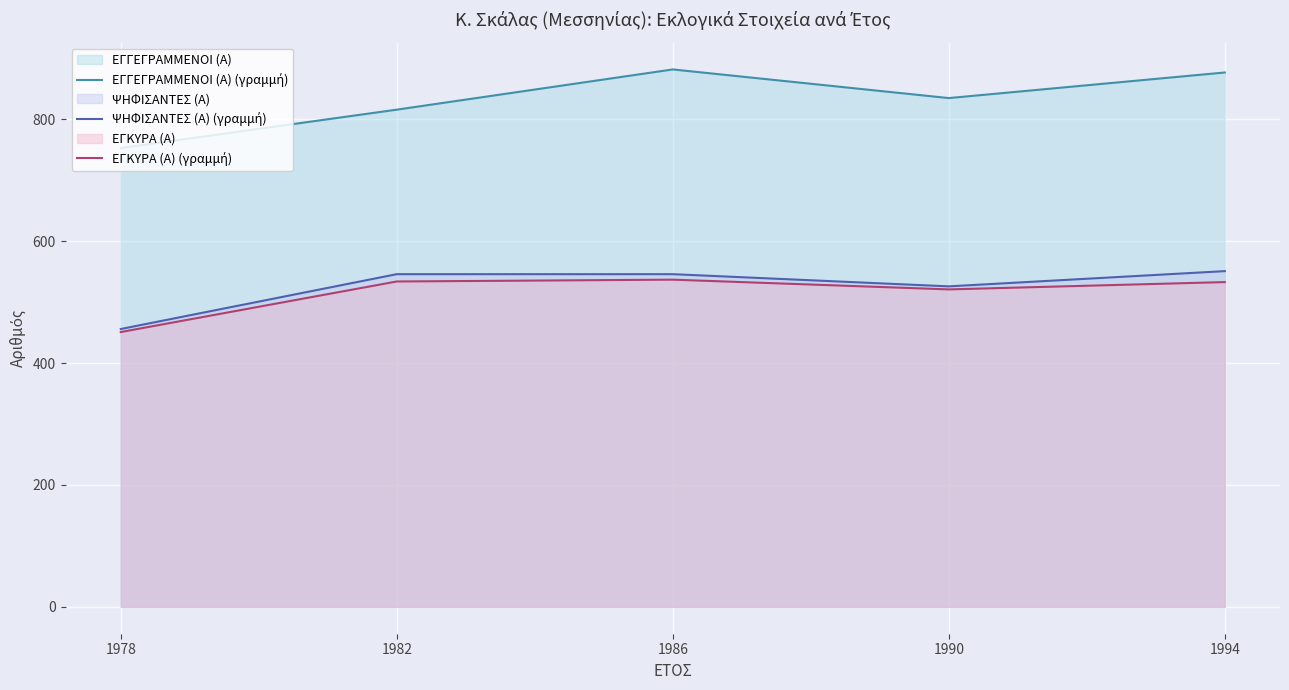

At how many categories does at least one series exceed 713?

5